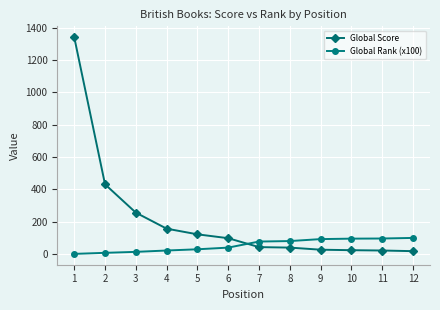

What is the difference between the Global Rank (x100) values at 12 and 9?

7.3